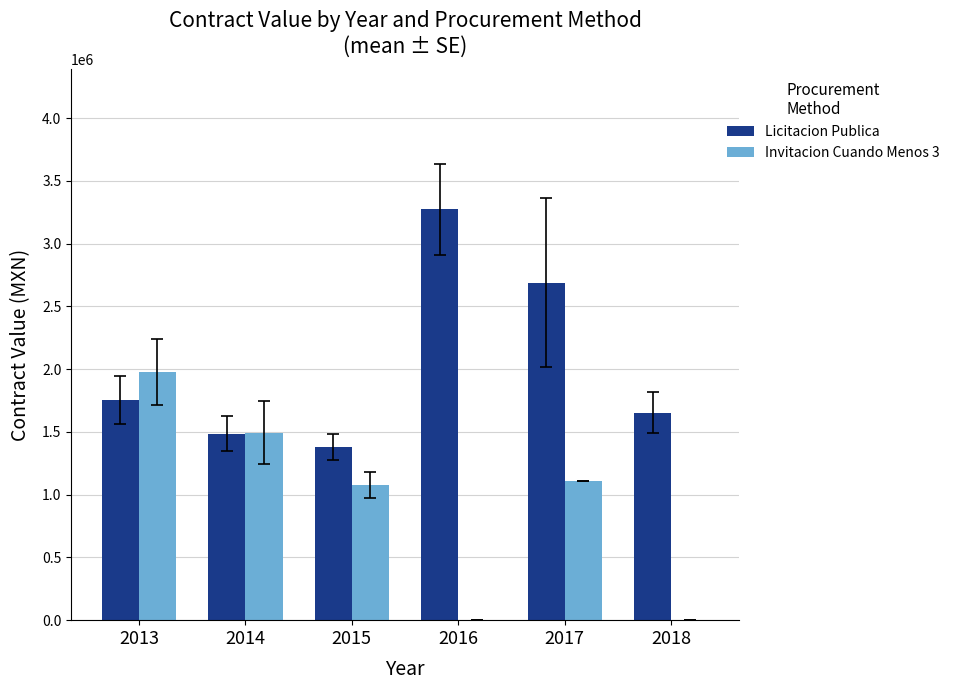

At which label does Licitacion Publica first exceed 1754888?

2013